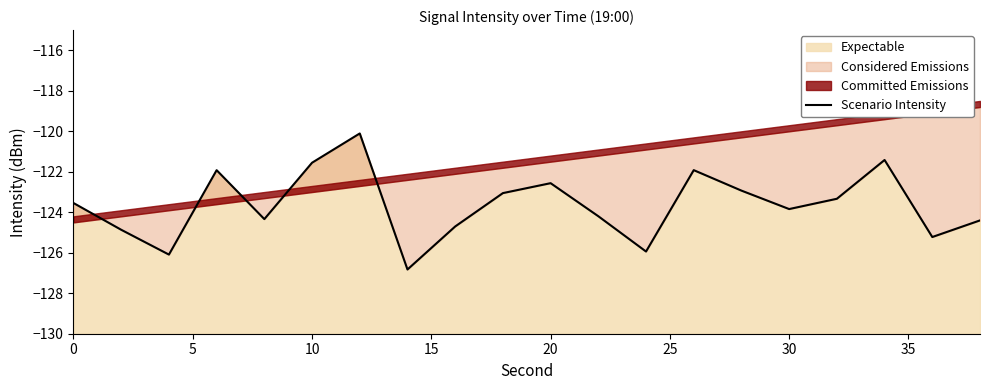

Reading right to left, extract all data points from this chart.

-124.4	-125.2	-121.4	-123.3	-123.8	-122.9	-121.9	-125.9	-124.2	-122.6	-123.1	-124.7	-126.8	-120.1	-121.6	-124.3	-121.9	-126.1	-124.9	-123.5